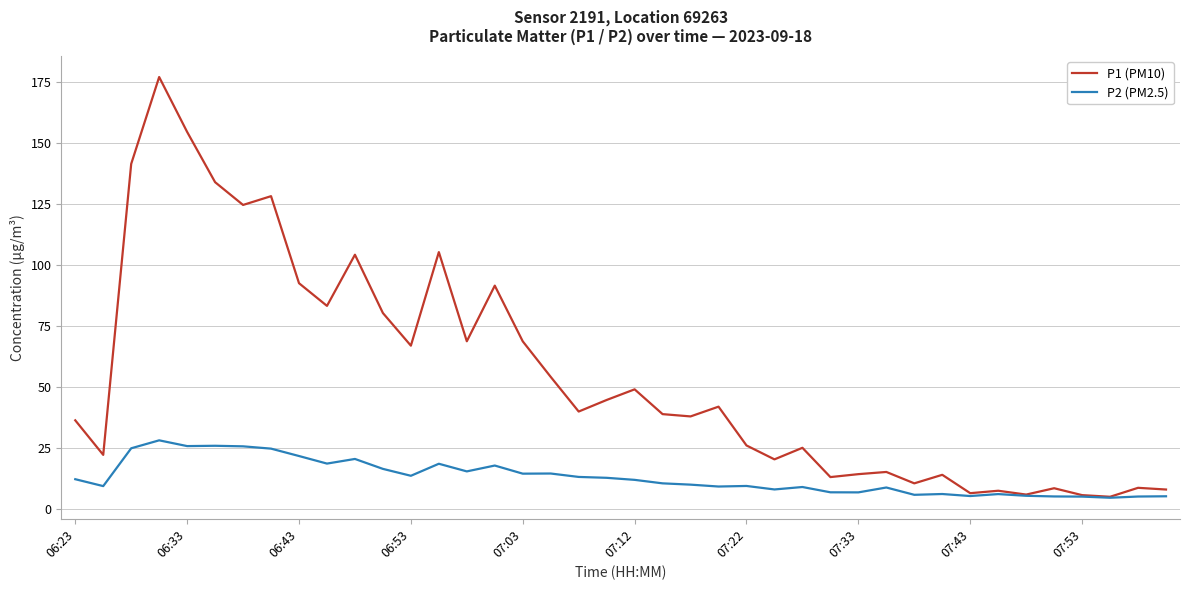

Rank the series by their maximum value, from lowest to highest.

P2 (PM2.5), P1 (PM10)